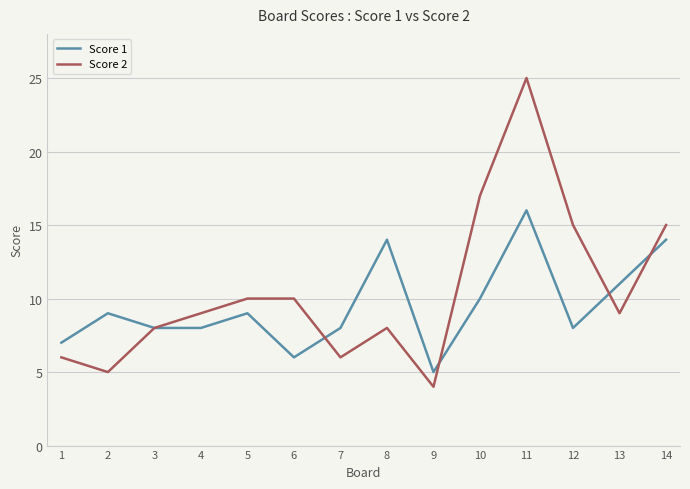

Reading left to right, extract all data points from this chart.

Score 1: 1=7	2=9	3=8	4=8	5=9	6=6	7=8	8=14	9=5	10=10	11=16	12=8	13=11	14=14
Score 2: 1=6	2=5	3=8	4=9	5=10	6=10	7=6	8=8	9=4	10=17	11=25	12=15	13=9	14=15